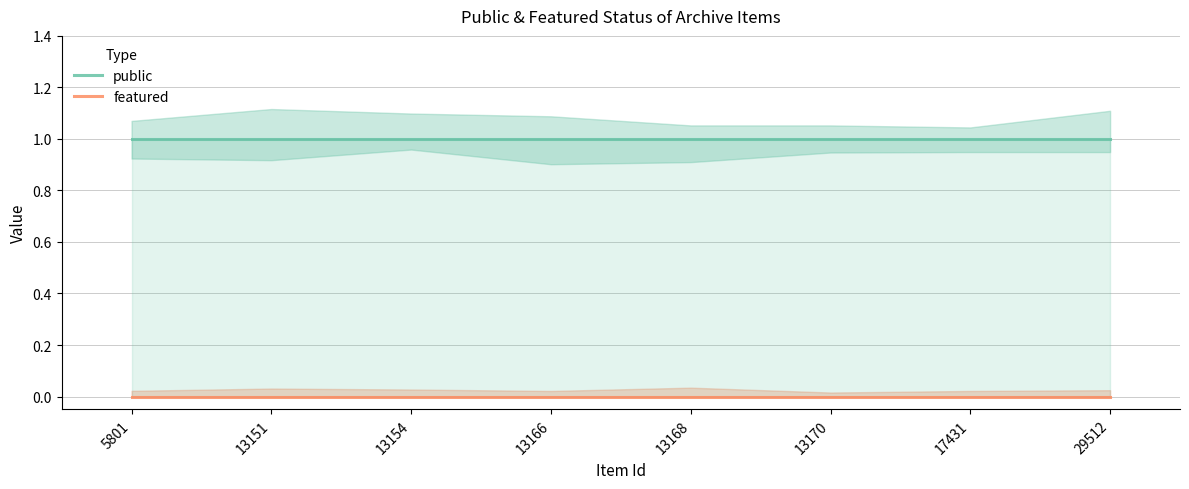

Does the chart have visible grid lines?

Yes